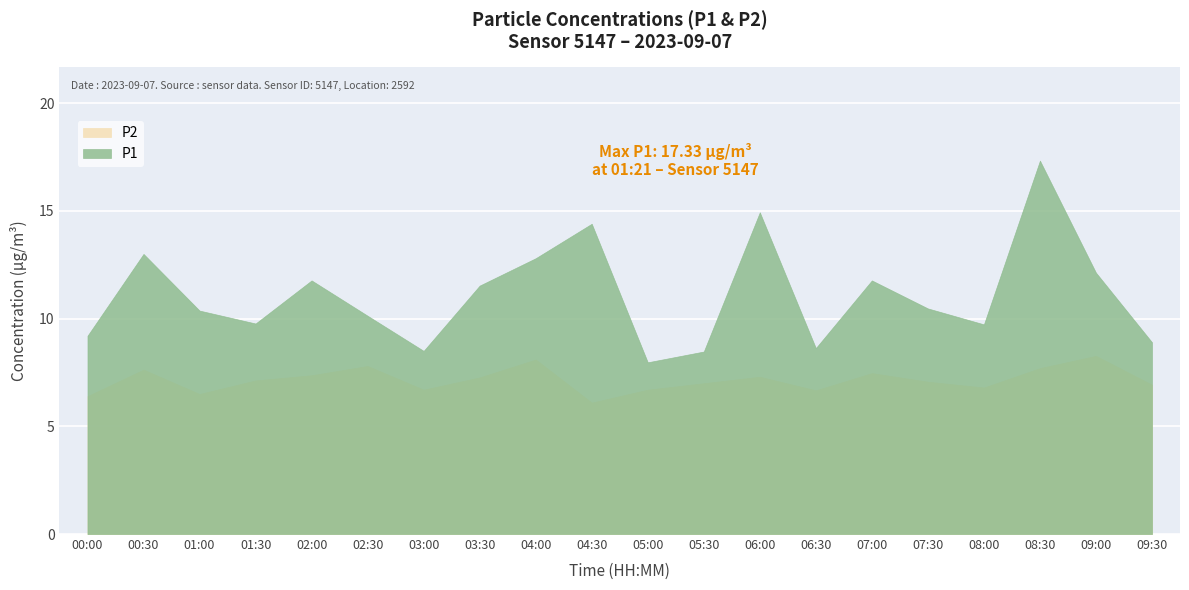

How many interior local valleys does the P2 series have?

5